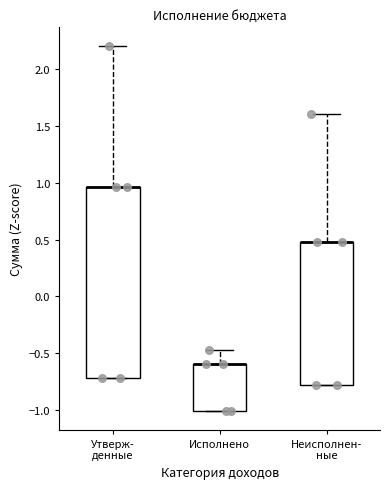

Comparing the boxes themselves (not the whiskers), which one is the tallest?

Утверж- денные